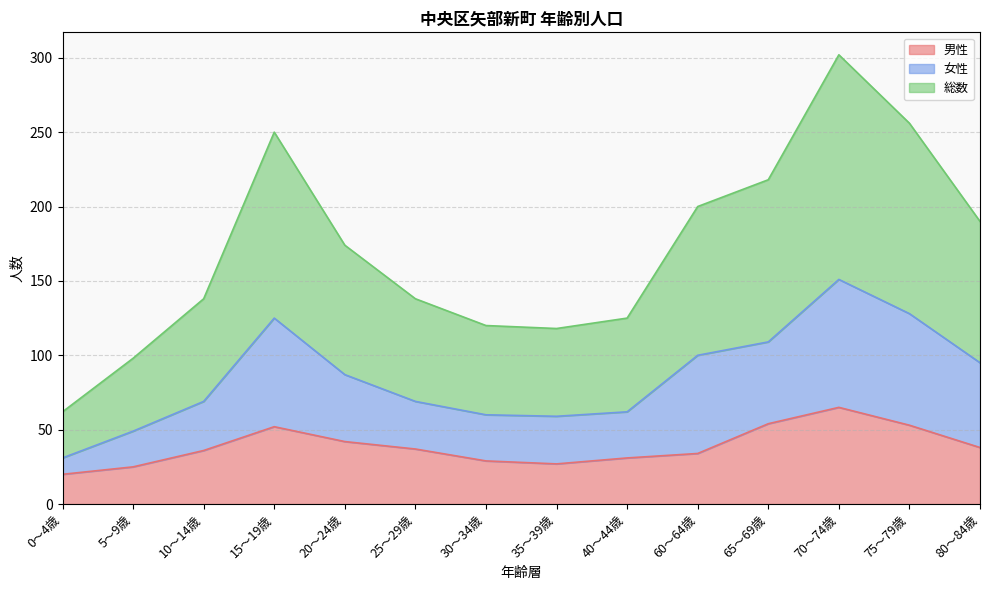

Where is the first local minimum for 男性?

35～39歳